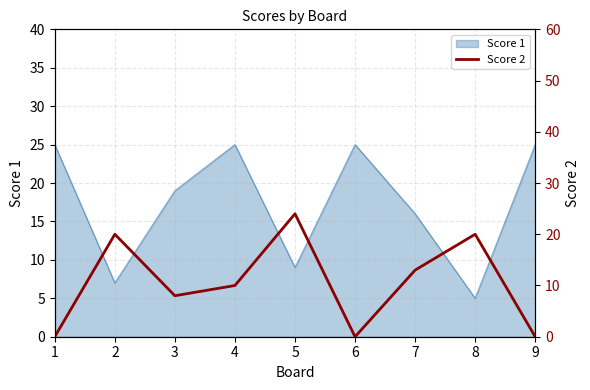

At which label does Score 1 reach its minimum?

8